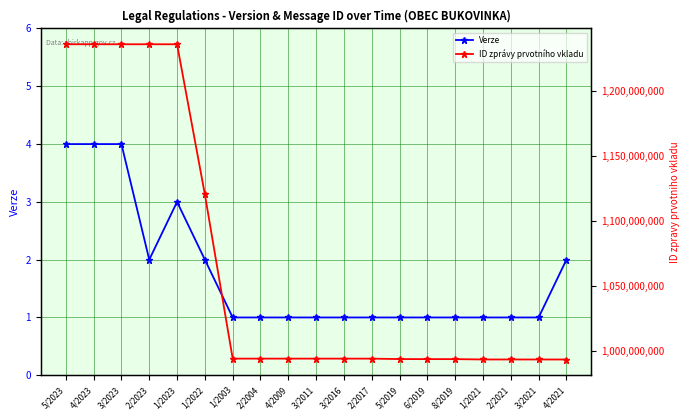

Reading left to right, what are all the values shown in this chart?

Verze: 5/2023=4	4/2023=4	3/2023=4	2/2023=2	1/2023=3	1/2022=2	1/2003=1	2/2004=1	4/2009=1	3/2011=1	3/2016=1	2/2017=1	5/2019=1	6/2019=1	8/2019=1	1/2021=1	2/2021=1	3/2021=1	4/2021=2
ID zprávy prvotního vkladu: 5/2023=1236095792	4/2023=1236094312	3/2023=1236092390	2/2023=1236089384	1/2023=1236082702	1/2022=1120408637	1/2003=993889875	2/2004=993885734	4/2009=993883423	3/2011=993880777	3/2016=993878430	2/2017=993872908	5/2019=993546390	6/2019=993517833	8/2019=993503833	1/2021=993239284	2/2021=993233975	3/2021=993227922	4/2021=993213396